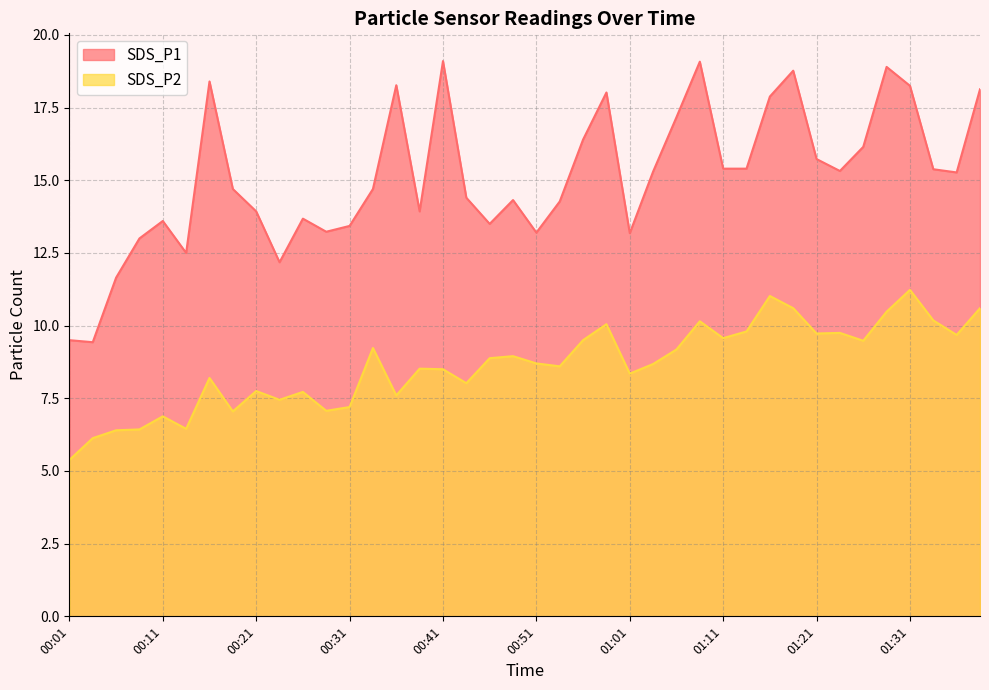

How many lines are shown in the chart?

2